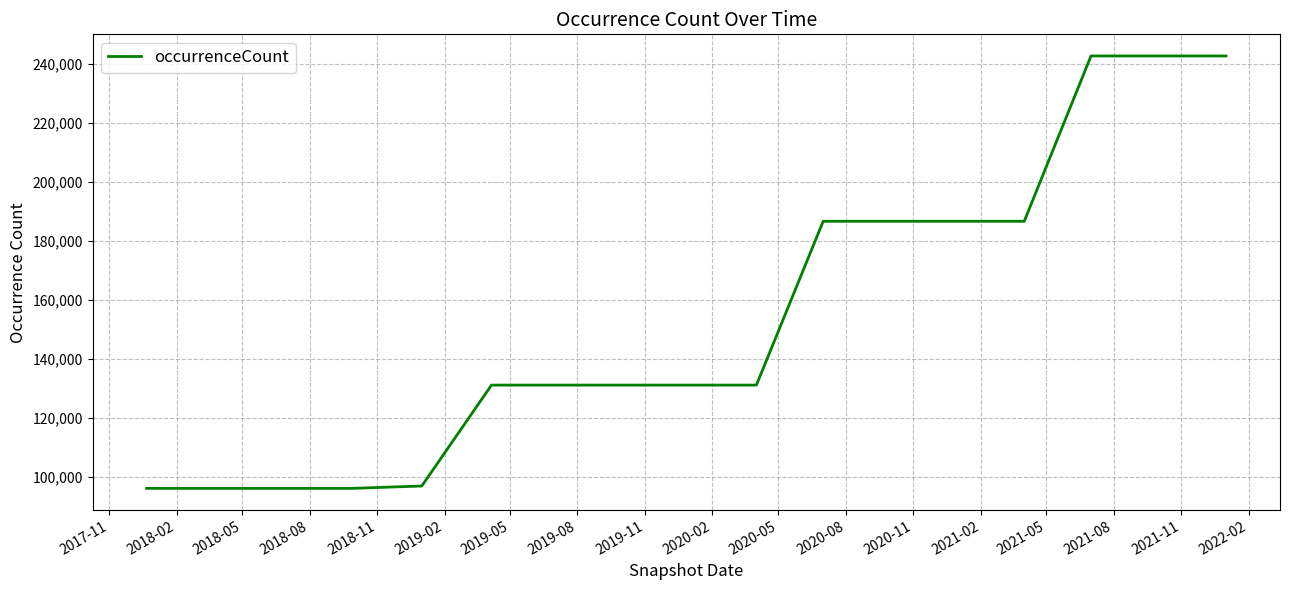

What is the difference between the maximum and minimum values?

146797